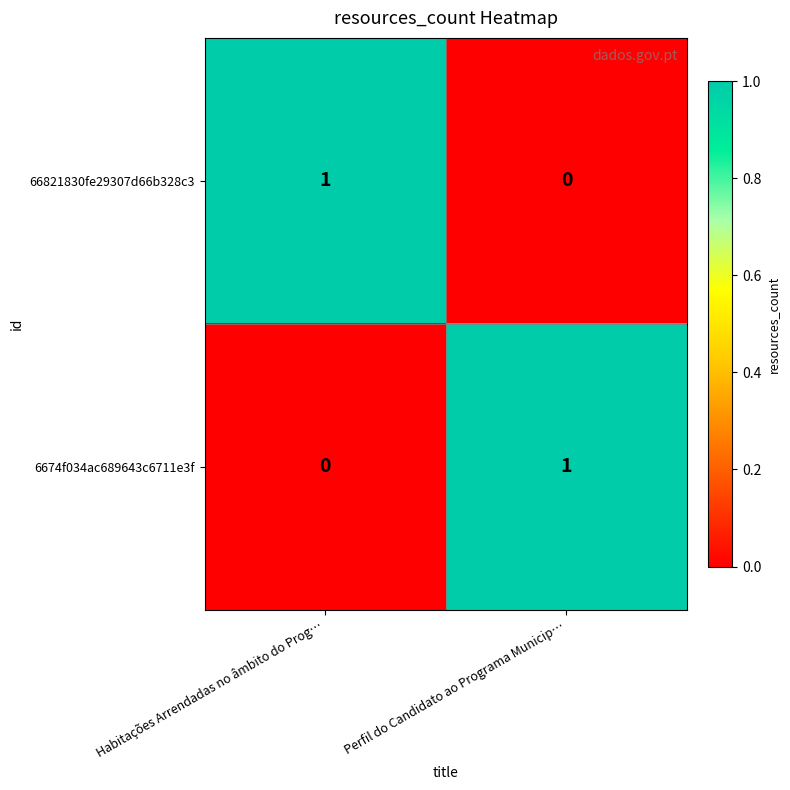

The value of 6674f034ac689643c6711e3f at Habitações Arrendadas no âmbito do Prog… is -1. True or false?

False